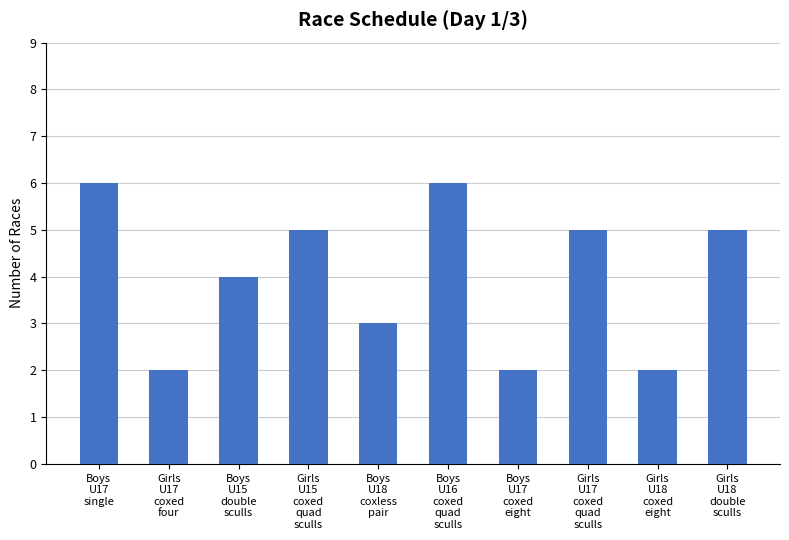

What is the approximate value at Boys
U16
coxed
quad
sculls?

6